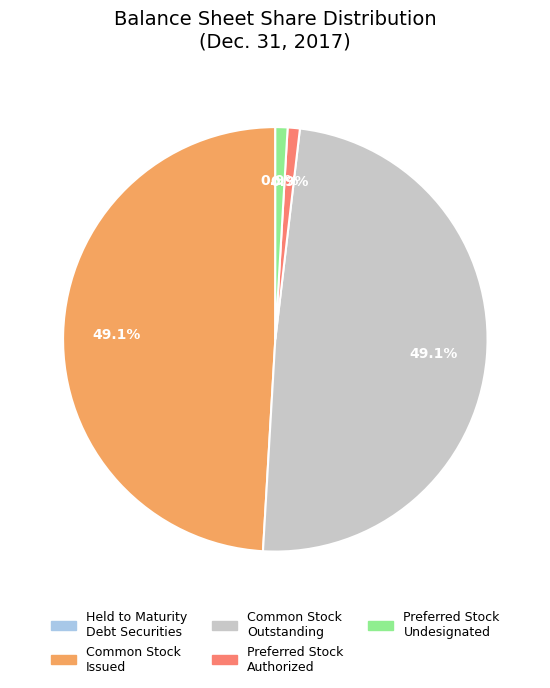

Is Common Stock Issued the majority of the pie?

No